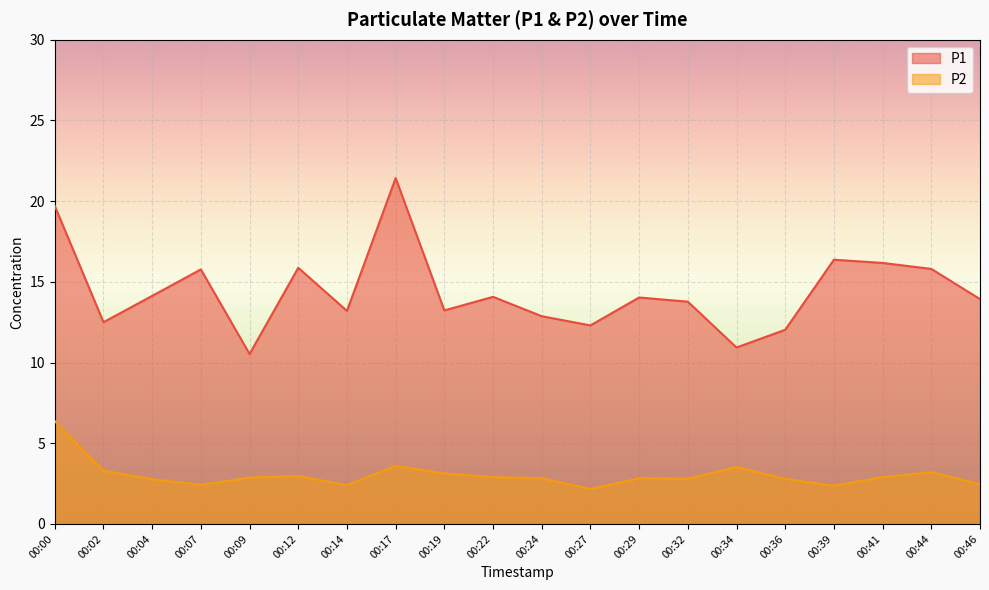

What is the spread (max minus min) of values at 00:24?

10.0